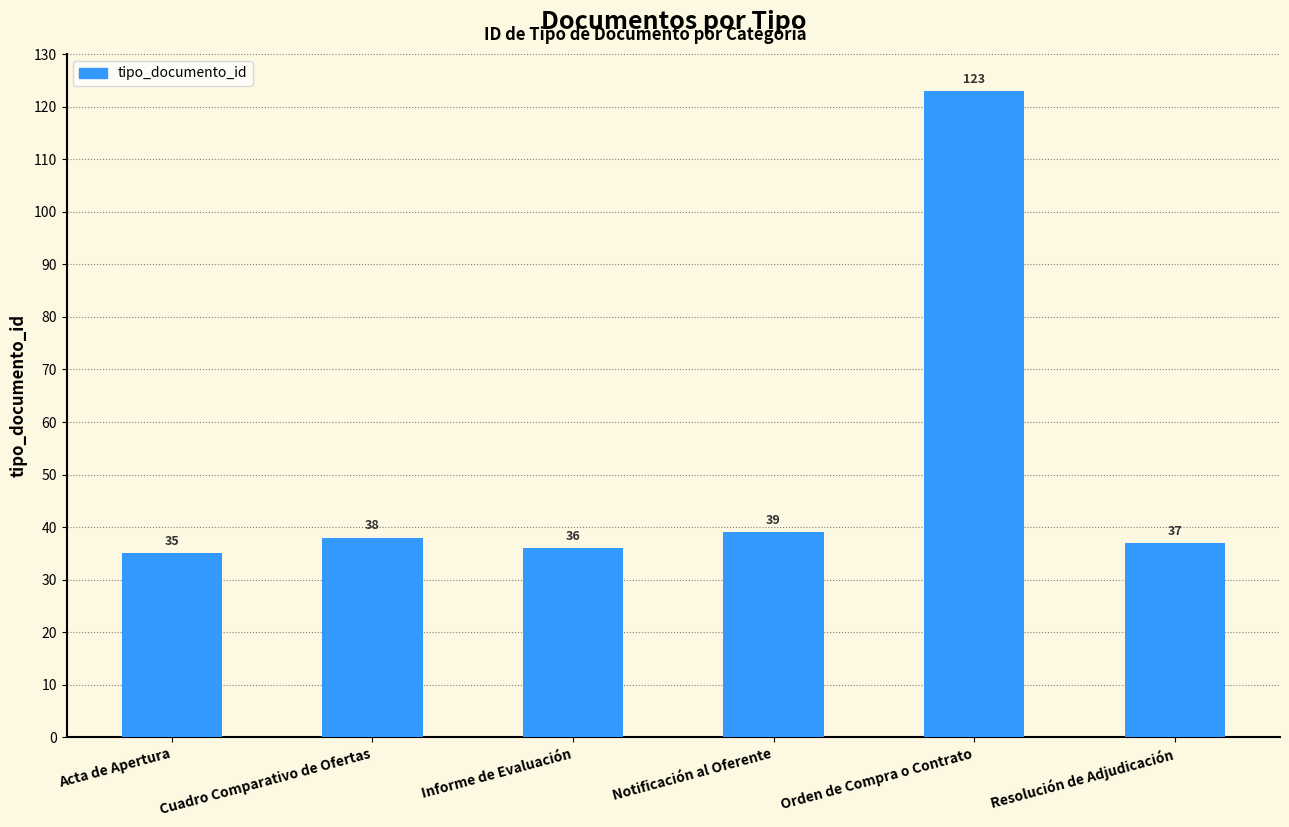

Between Informe de Evaluación and Orden de Compra o Contrato, which is larger?

Orden de Compra o Contrato